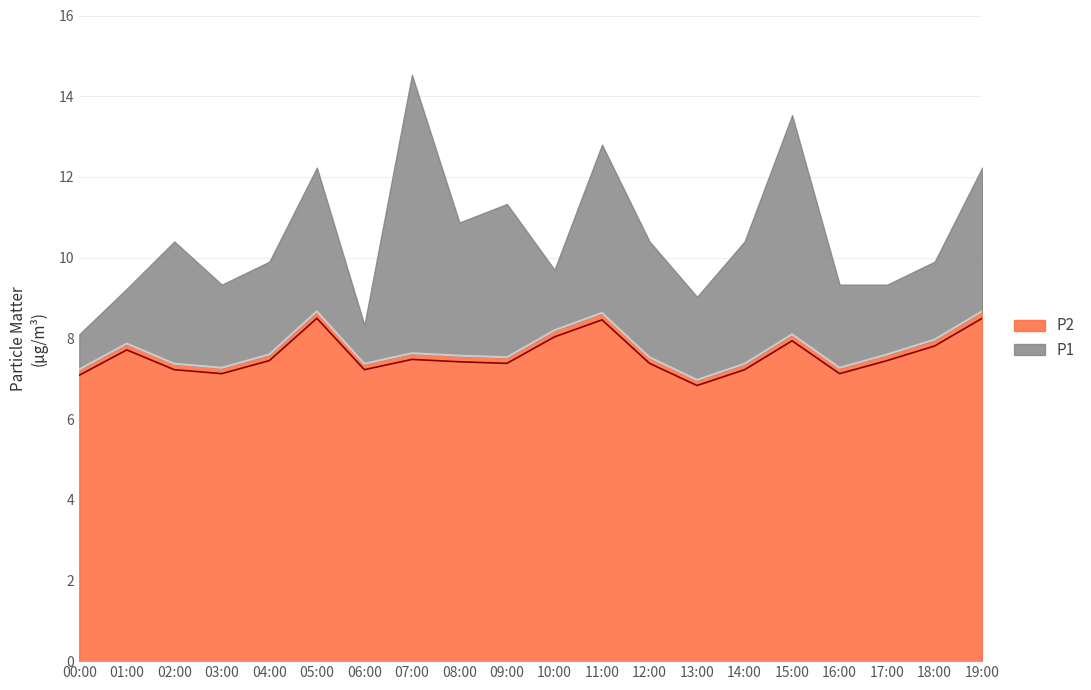

The value at 03:00 is 7.3. True or false?

True